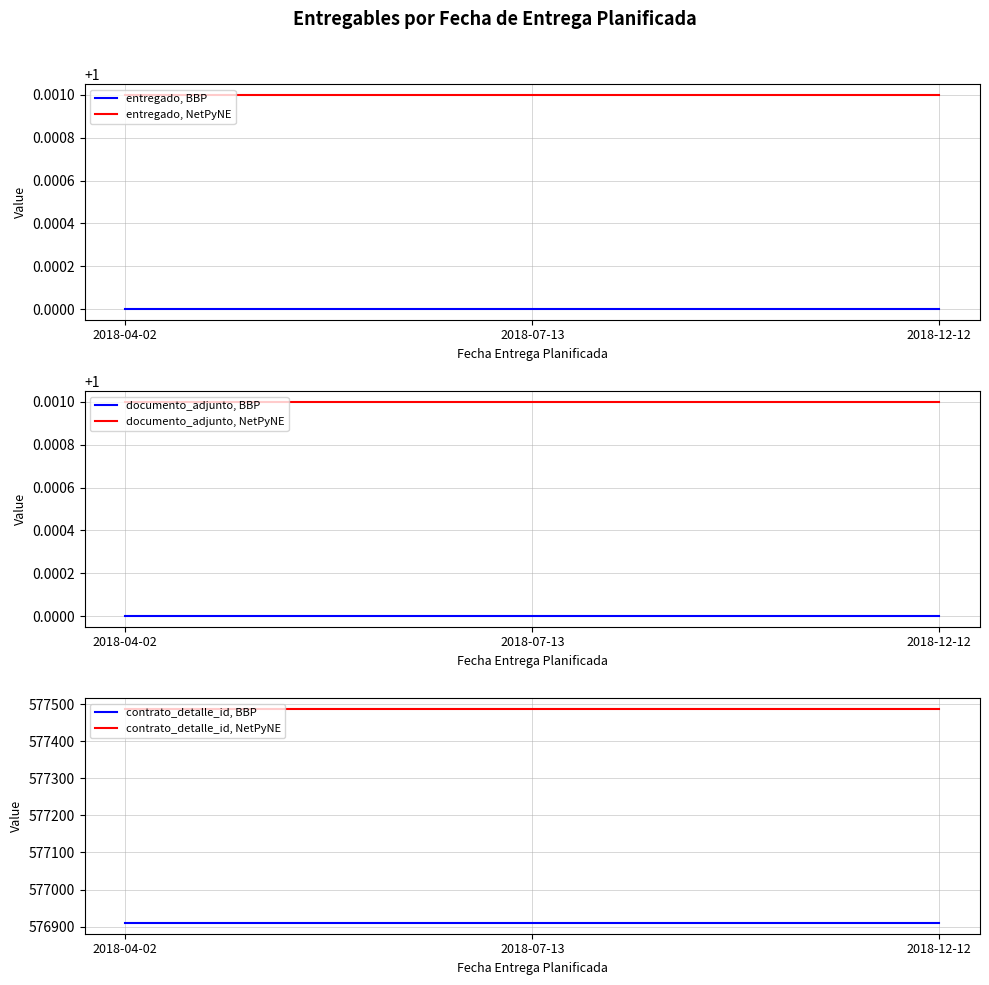

What is the greatest value displayed?

577486.9